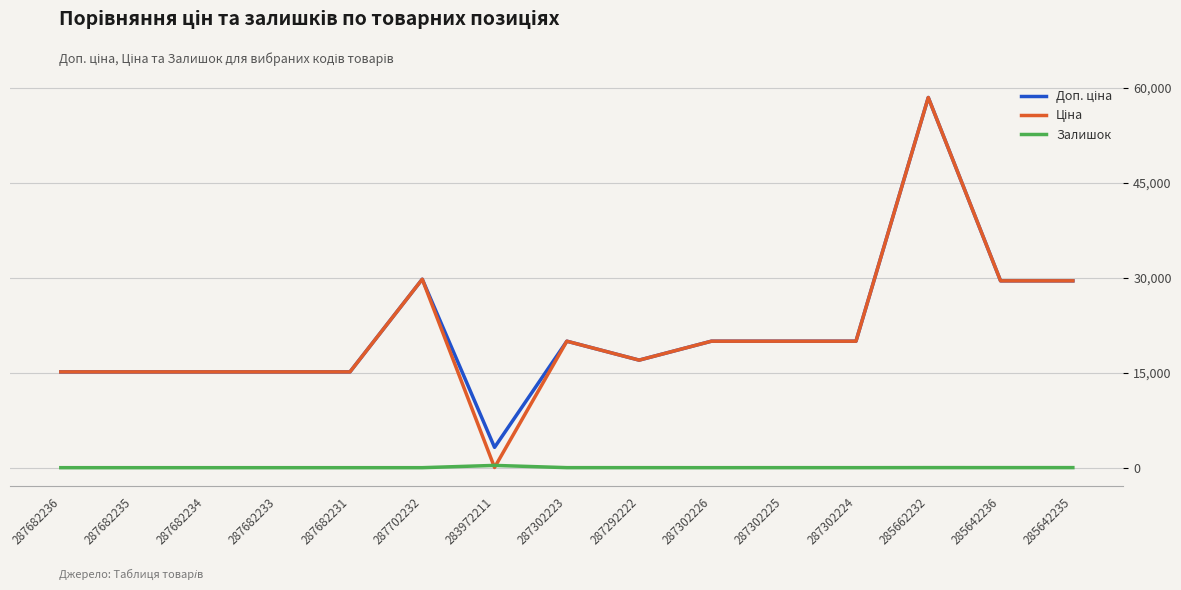

What is the spread (max minus min) of values at 287682231?

15120.0